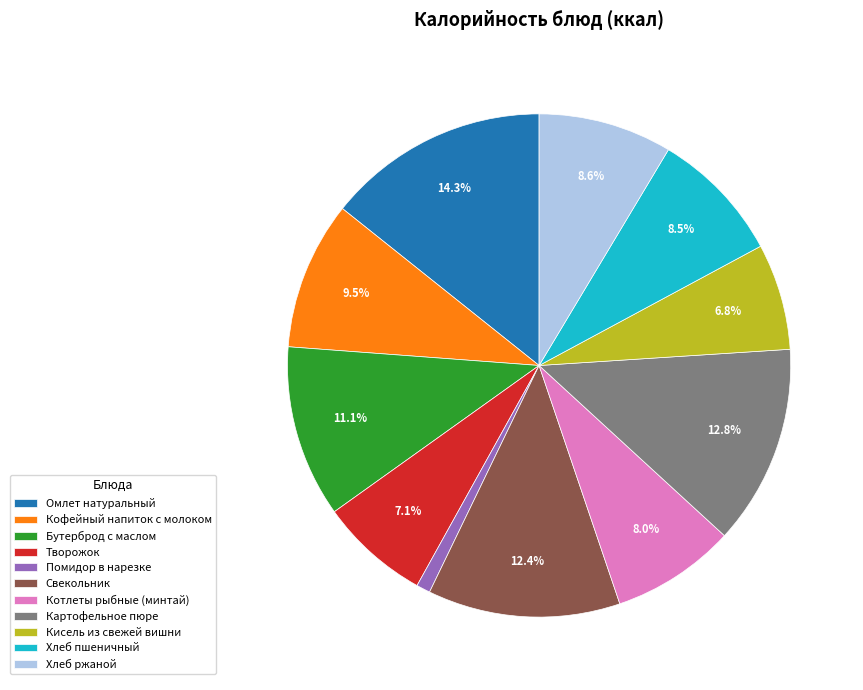

Is Картофельное пюре the majority of the pie?

No